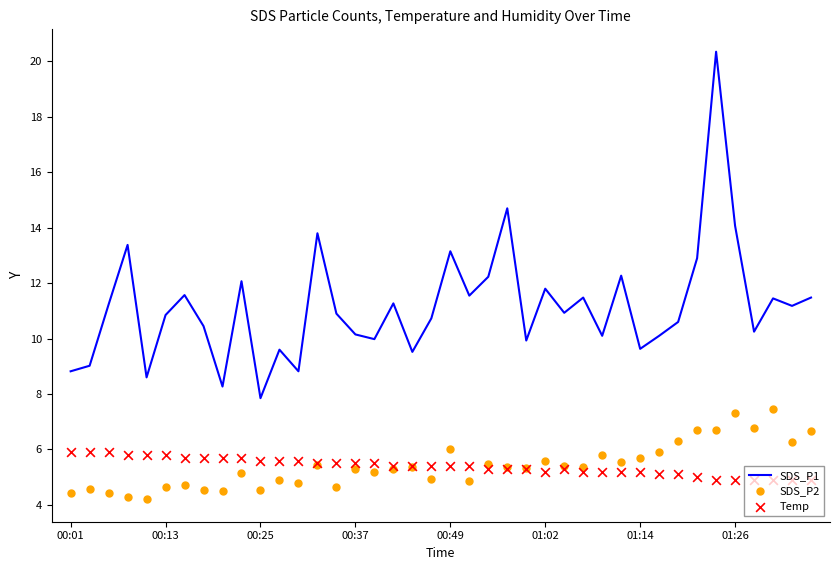

At which category is the sum across all series the highest?

34